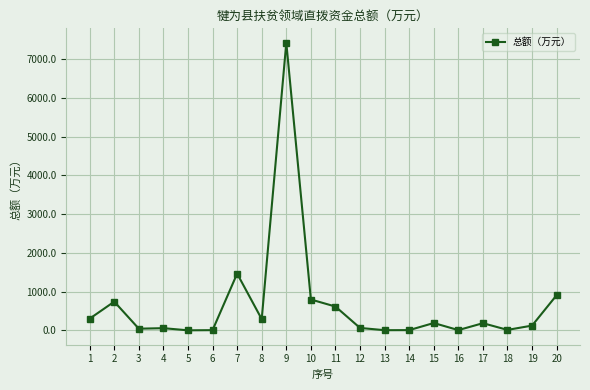

What is the ratio of the value at 2 to the value at 11?

1.2